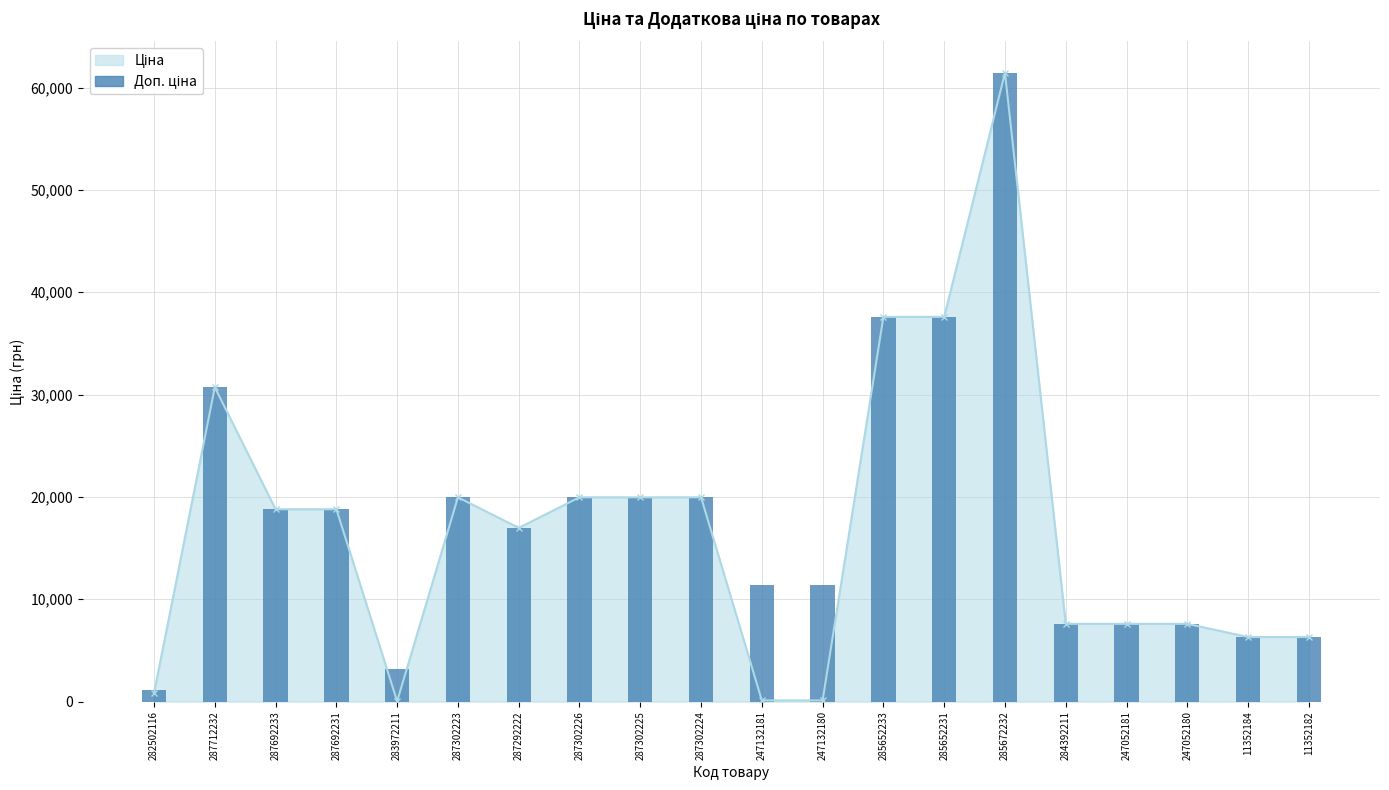

At which category does the chart reach its peak across all series?

285672232